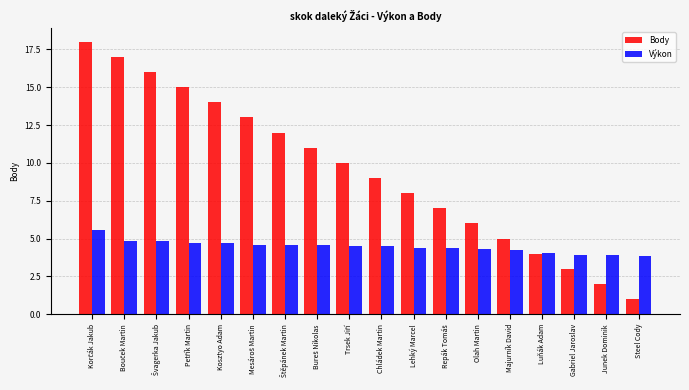

How many data points in Body are less than 10?

9